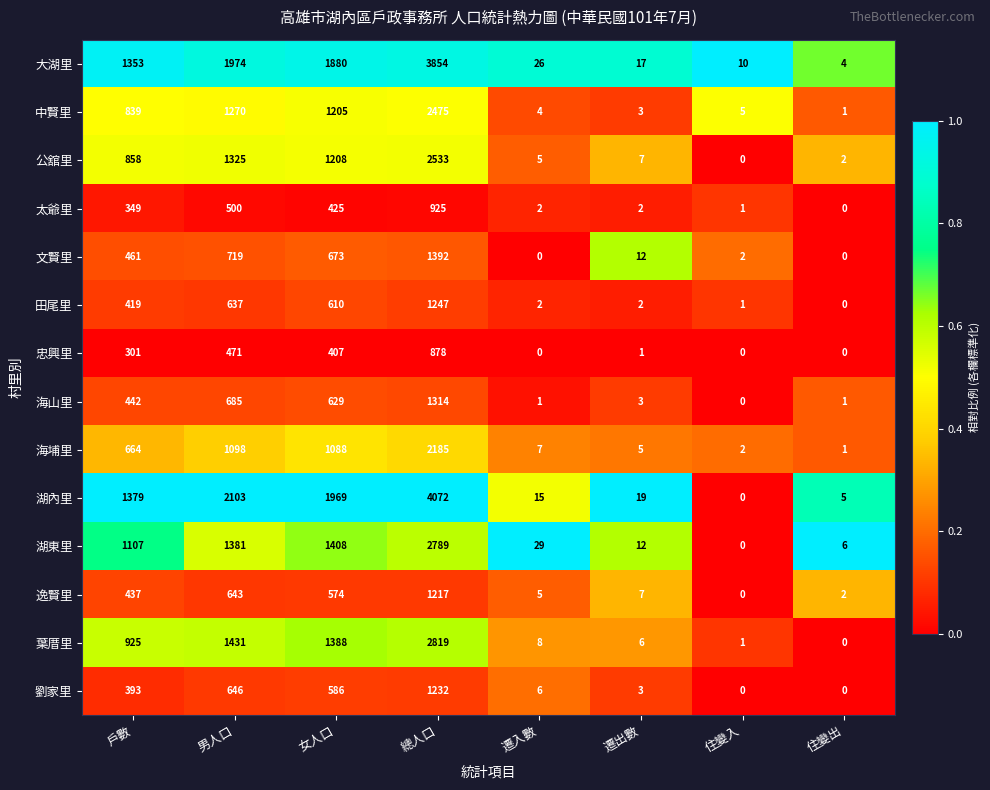

What value does the 湖內里 series have at 遷入數?

15